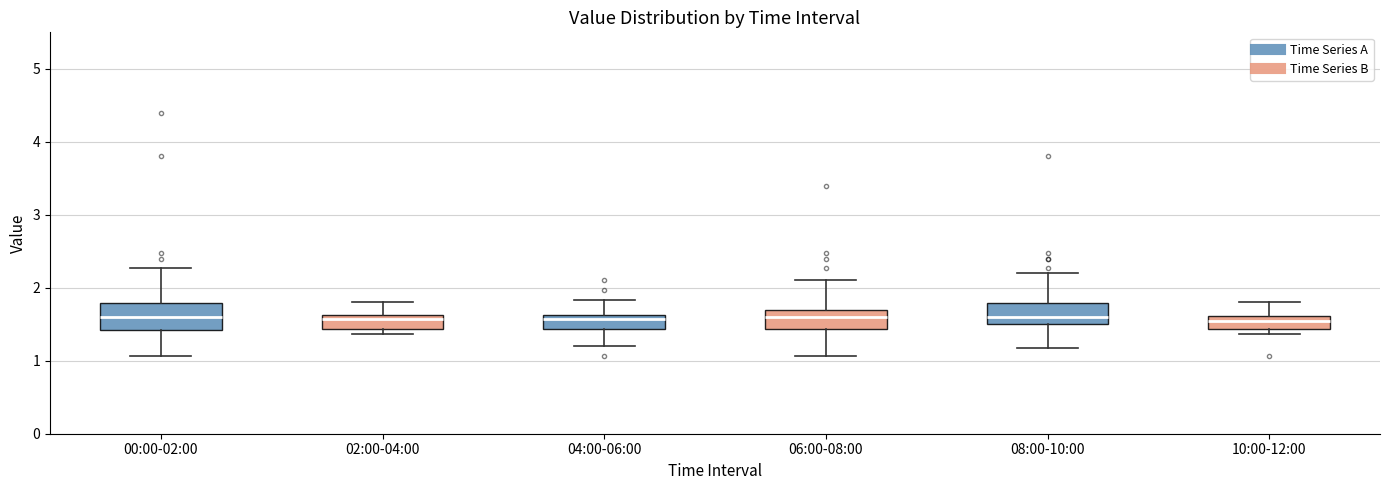

Reading left to right, transcribe this box plot: for each box, give where its median line is, the range the box spans, and where its two whiskers end, as read against the y-axis. The values are not printed on the chart, so give them approximately, as read against the axis.

00:00-02:00: median 1.6, box 1.4 to 1.8, whiskers 1.1 to 2.3
02:00-04:00: median 1.6 (just below the box's upper edge), box 1.4 to 1.6, whiskers 1.4 (just below the box's lower edge) to 1.8
04:00-06:00: median 1.6 (just below the box's upper edge), box 1.4 to 1.6, whiskers 1.2 to 1.8
06:00-08:00: median 1.6, box 1.4 to 1.7, whiskers 1.1 to 2.1
08:00-10:00: median 1.6, box 1.5 to 1.8, whiskers 1.2 to 2.2
10:00-12:00: median 1.6 (just below the box's upper edge), box 1.4 to 1.6, whiskers 1.4 (just below the box's lower edge) to 1.8